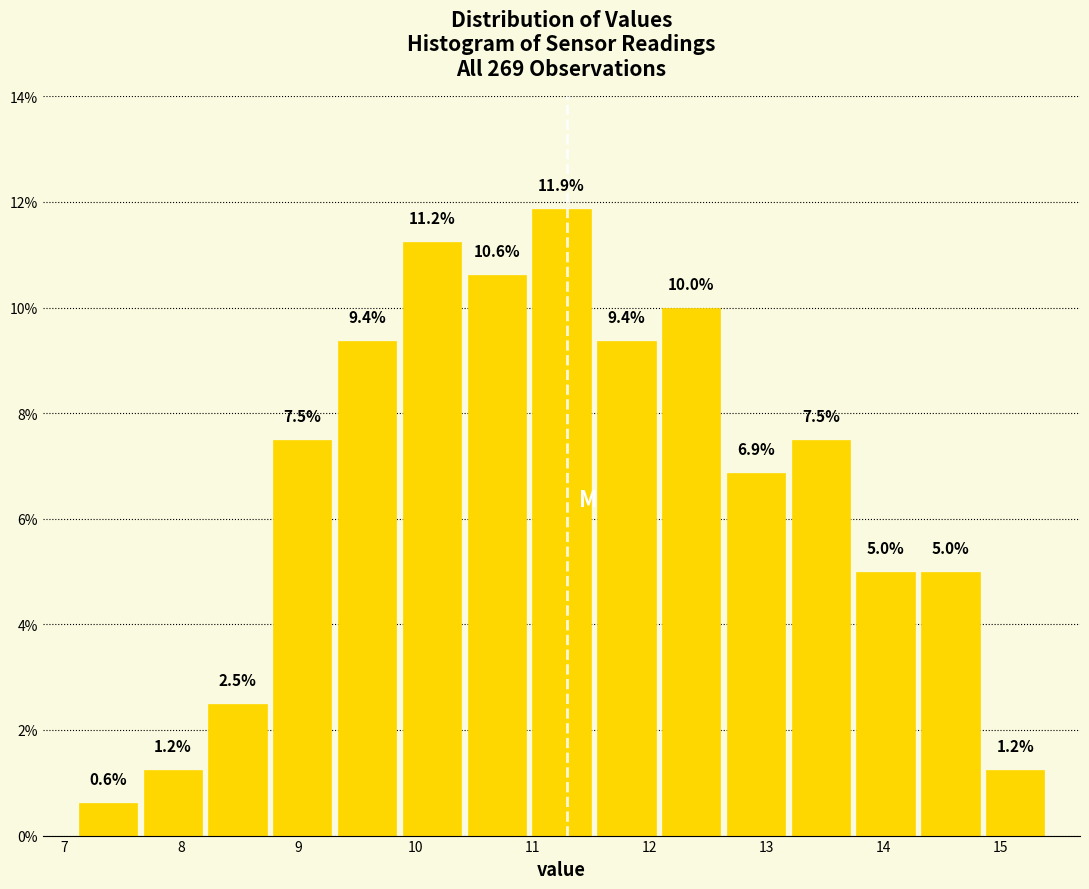

Which range on the x-axis has the tallest bar?

11.0 to 11.5